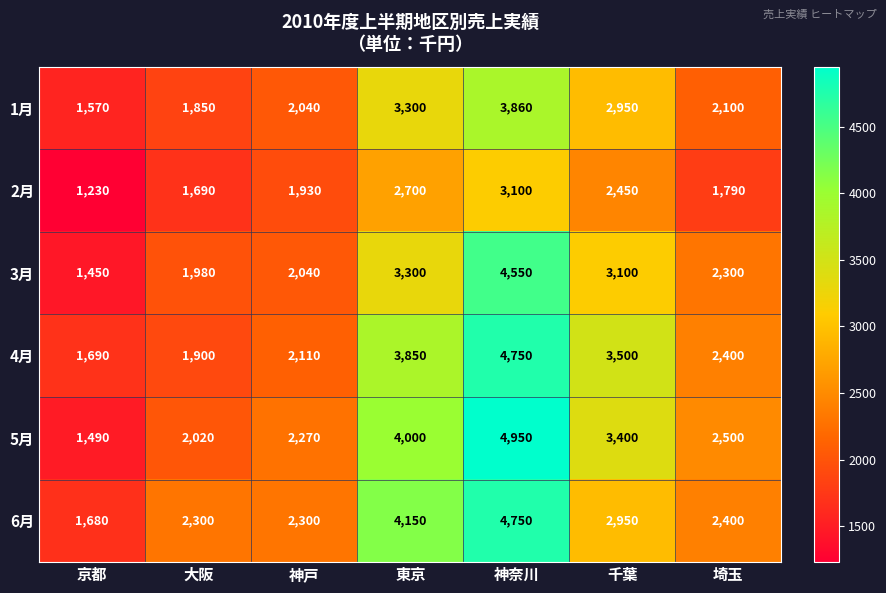

At which label does 6月 first exceed 2400?

東京